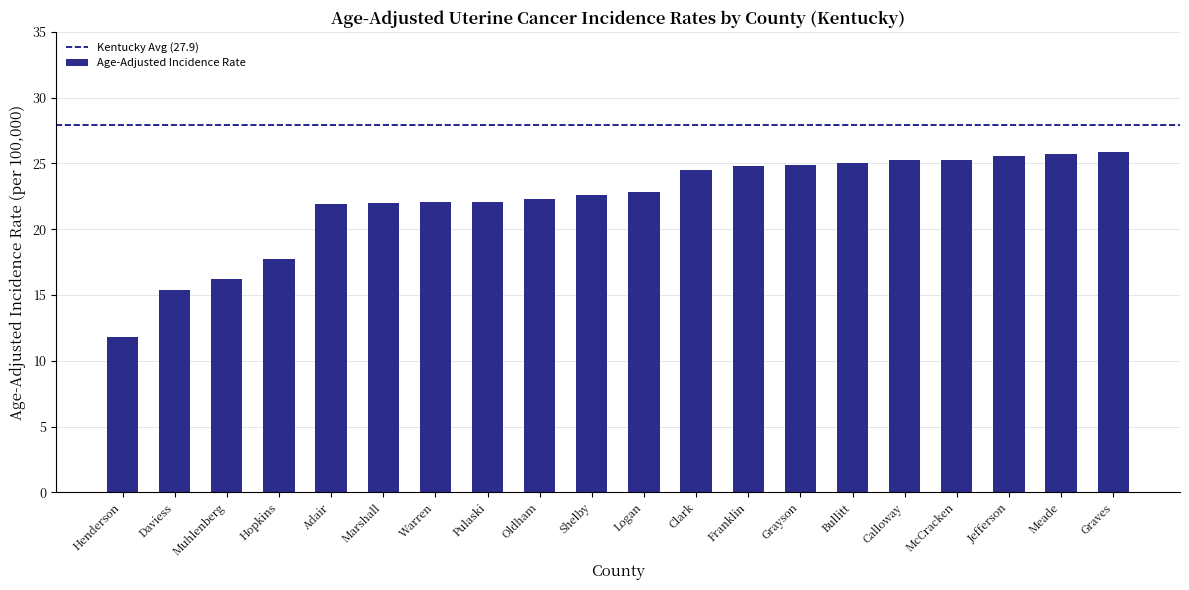

Read the value at Logan.

22.8